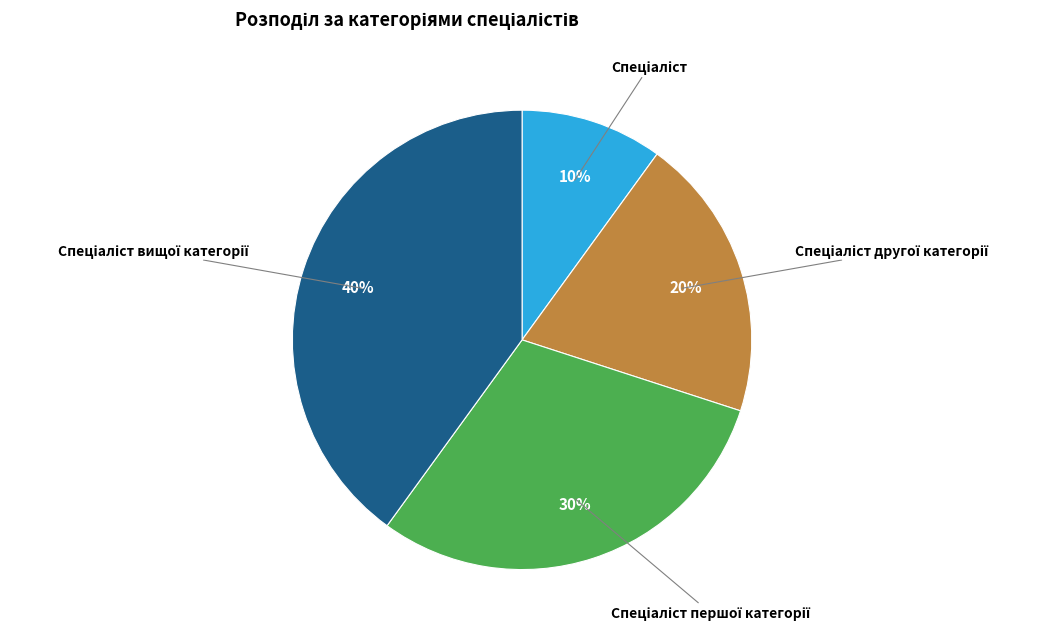

Is there a majority slice in this chart?

No